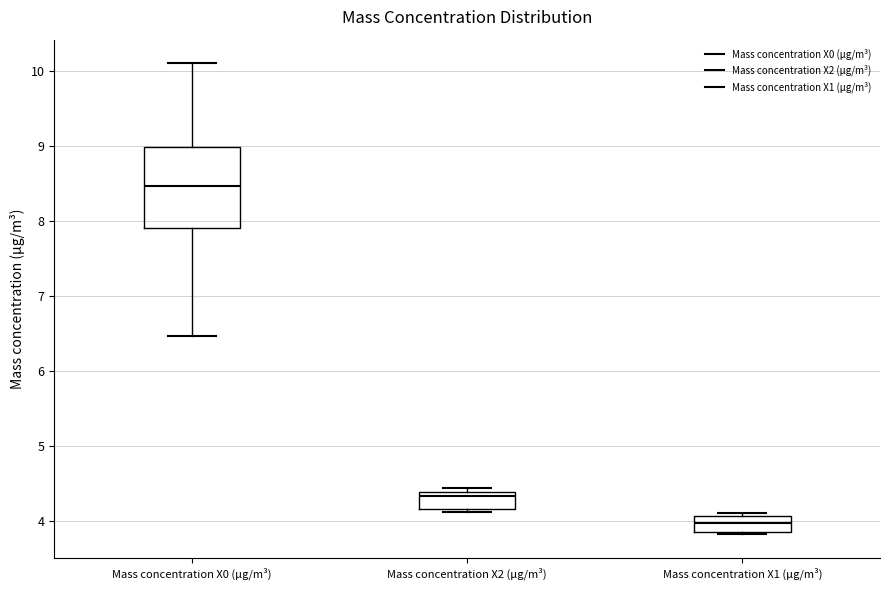

Which box is the tallest, from its lower edge to its upper edge?

Mass concentration X0 (μg/m³)